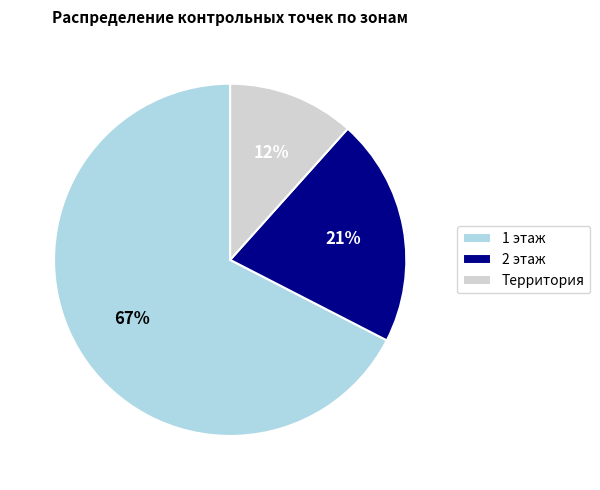

How many segments does this pie chart have?

3